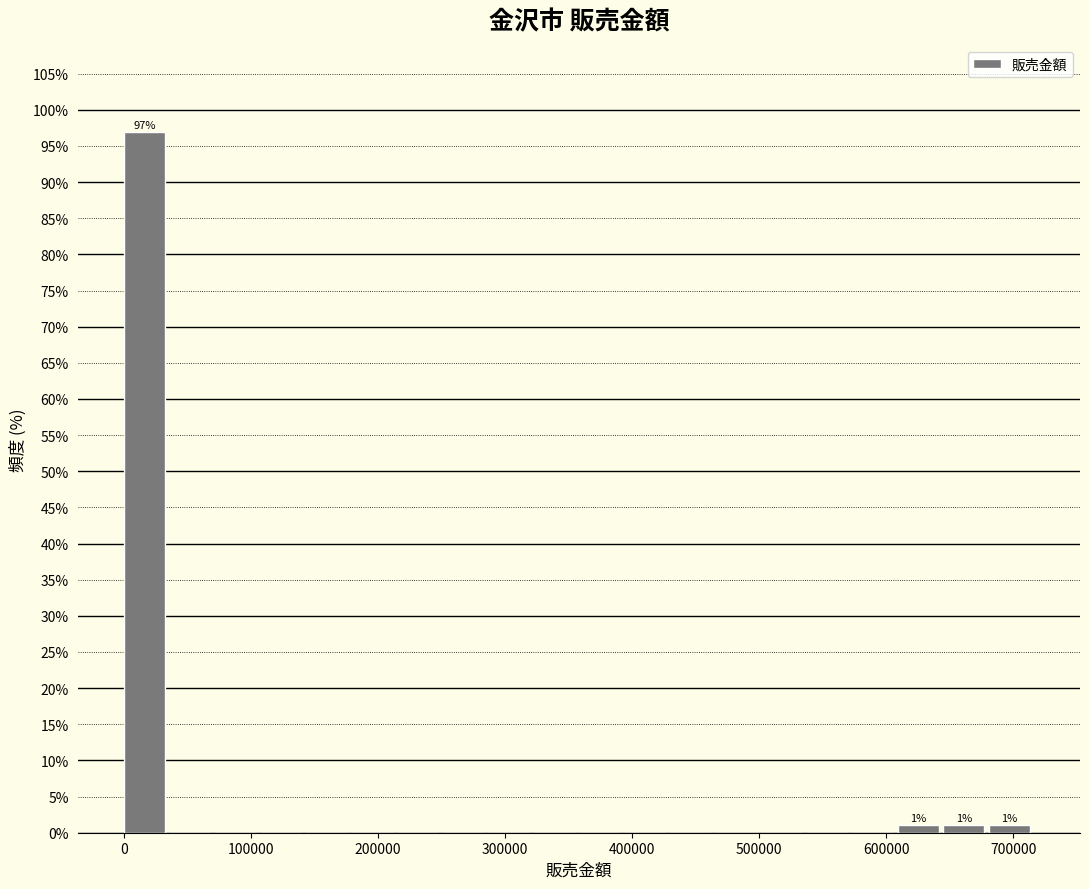

Around what value on the x-axis is the tallest bar? Give the approximate position of its centre, as read against the axis.

20000